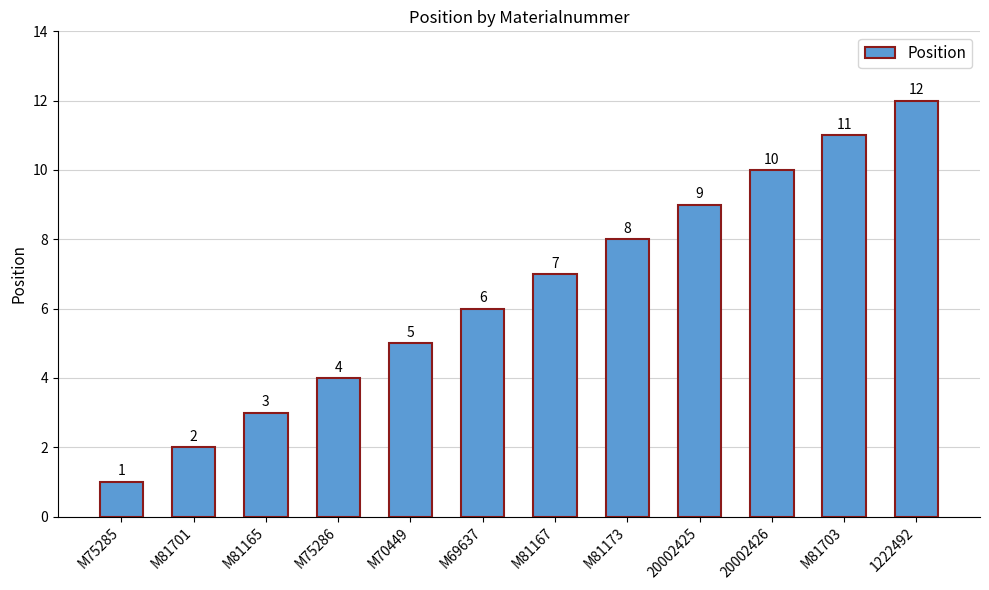

Reading right to left, transcribe all the data shown in this chart.

1222492=12	M81703=11	20002426=10	20002425=9	M81173=8	M81167=7	M69637=6	M70449=5	M75286=4	M81165=3	M81701=2	M75285=1